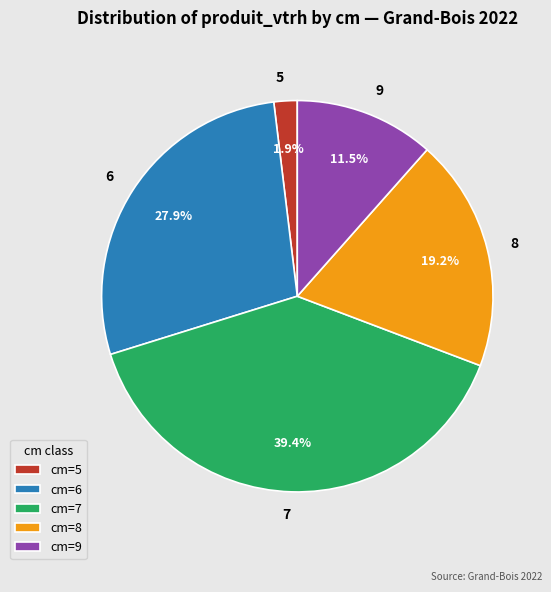

To the nearest percent, what is the average slice percentage?

20%